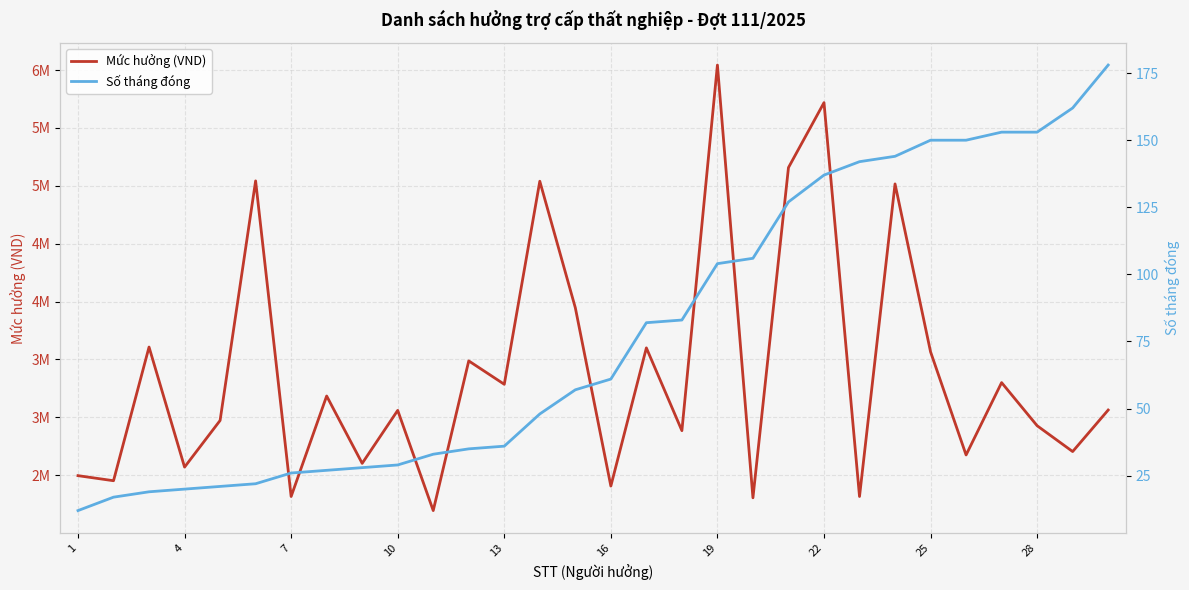

How many categories are shown in the chart?

30